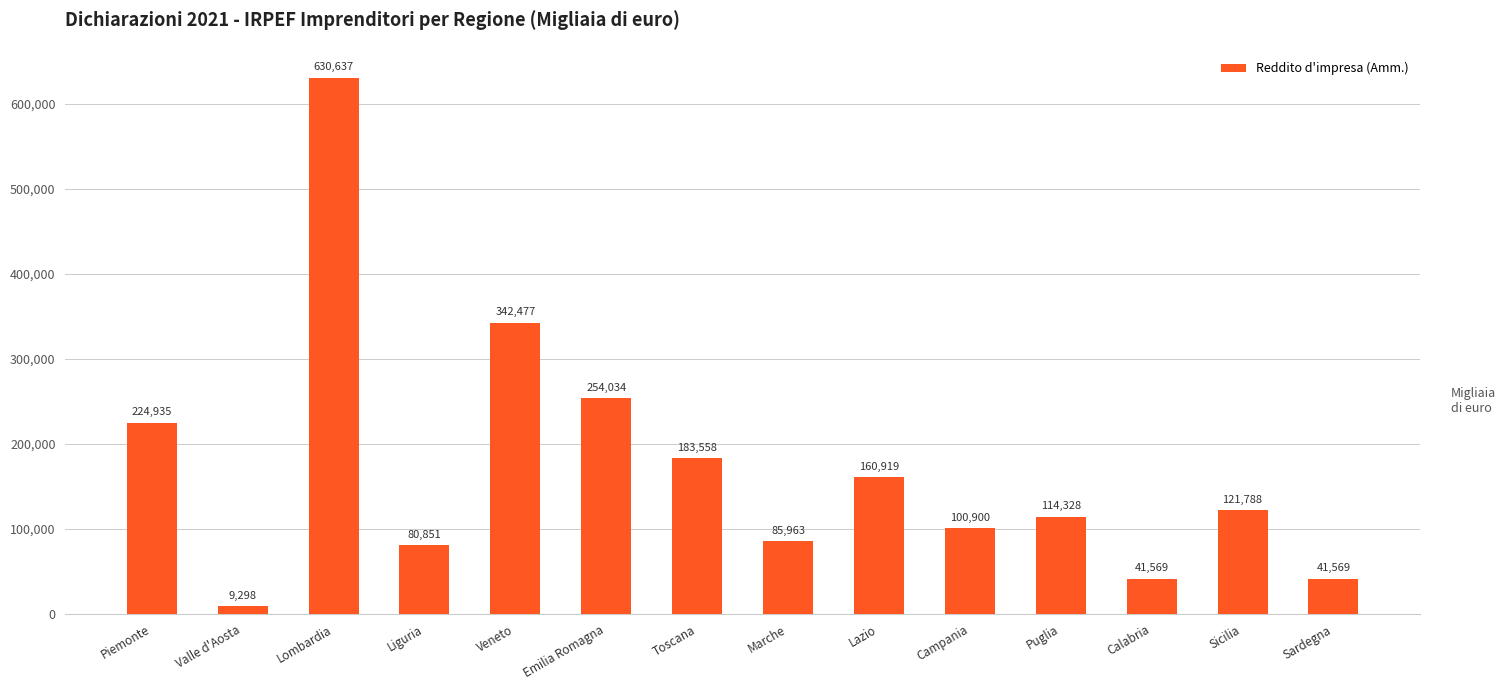

Where does the data first go above 121788?

Piemonte